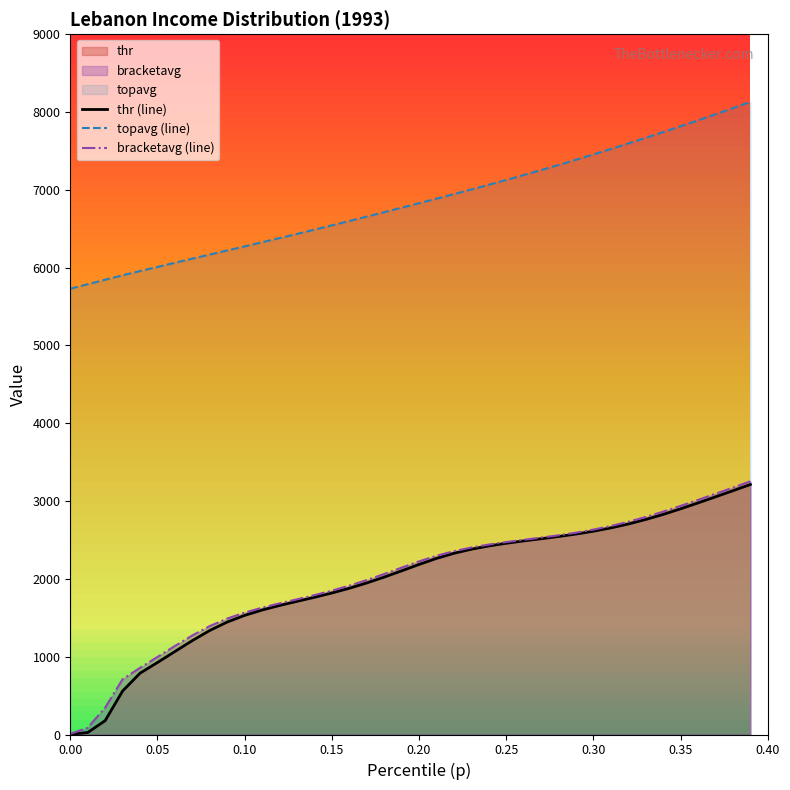

Which series has the largest total across all categories?

topavg (line)